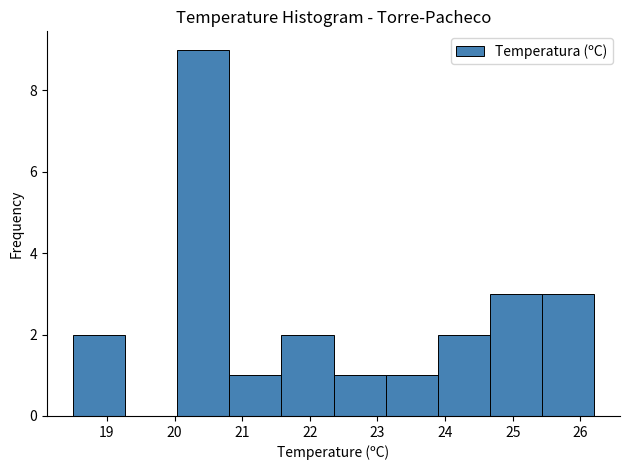

How tall is the bar that spans 20.04 to 20.81 on the x-axis? Neither the bar edges nor the heights are printed on the chart, so give them approximately, as read against the axes.

9